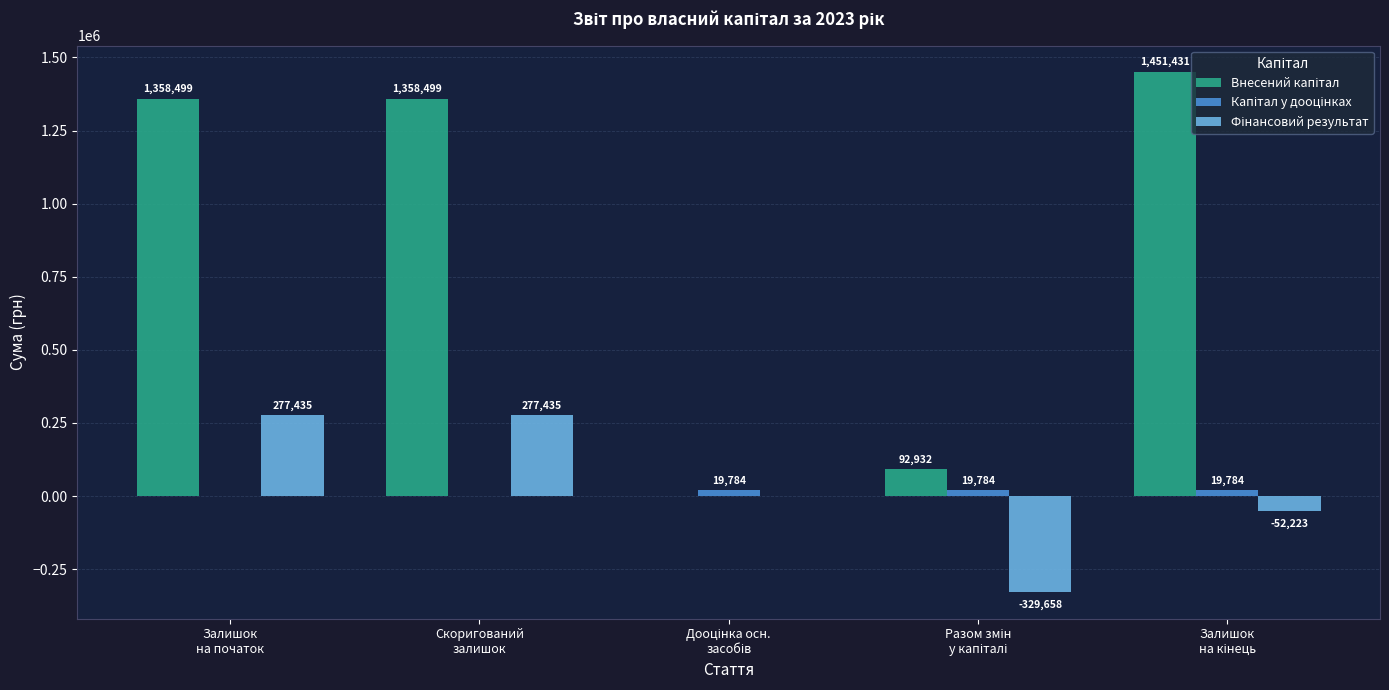

Count the number of data series in this chart.

3